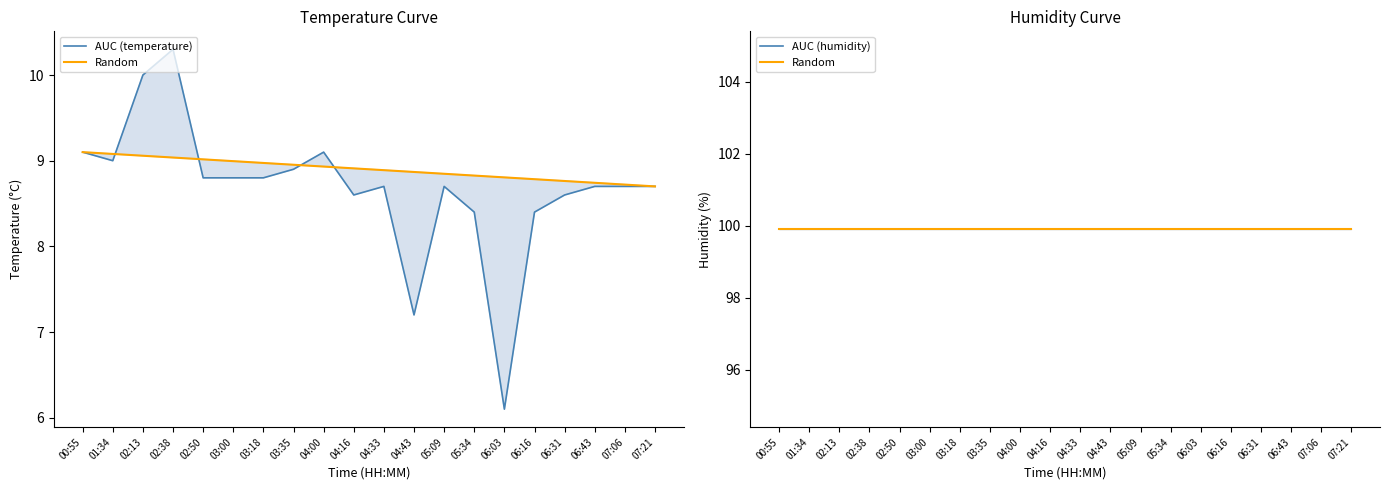

How many categories are shown in the chart?

20